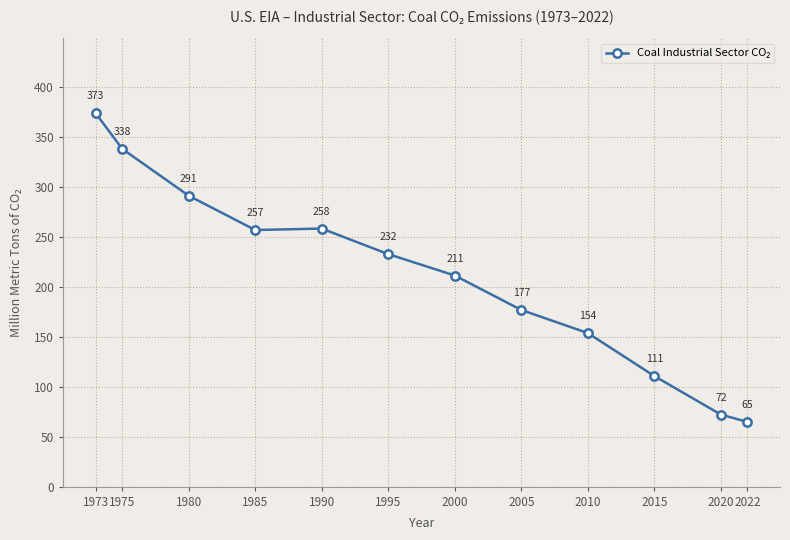

Rank the categories by value from highest to lowest.

1973, 1975, 1980, 1990, 1985, 1995, 2000, 2005, 2010, 2015, 2020, 2022